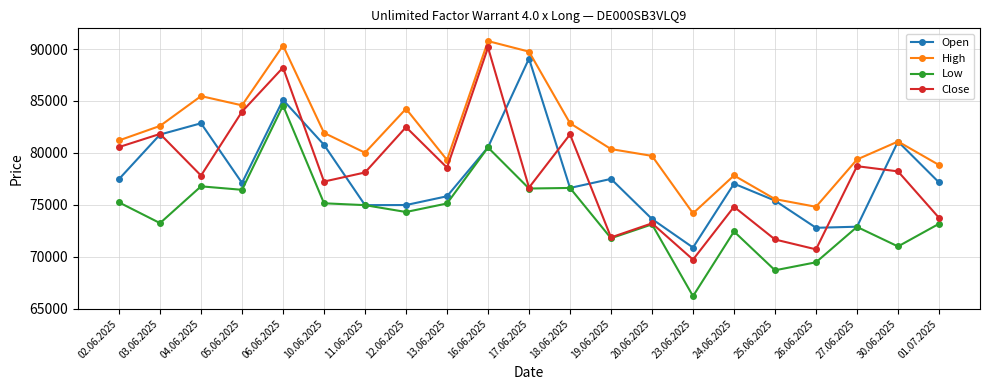

Between 13.06.2025 and 30.06.2025, which series saw the biggest shift?

Open